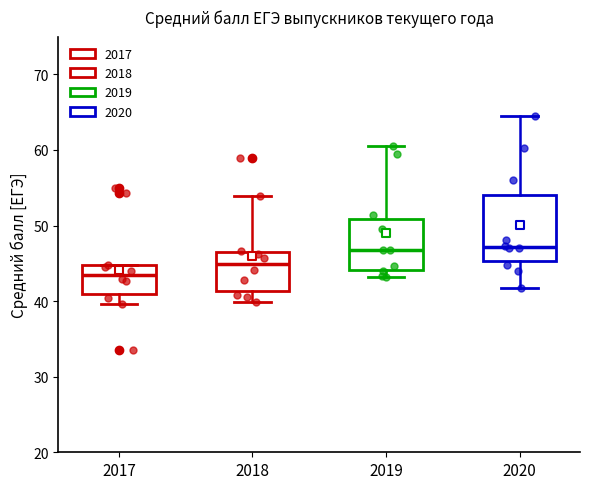

Which box is the tallest, from its lower edge to its upper edge?

2020